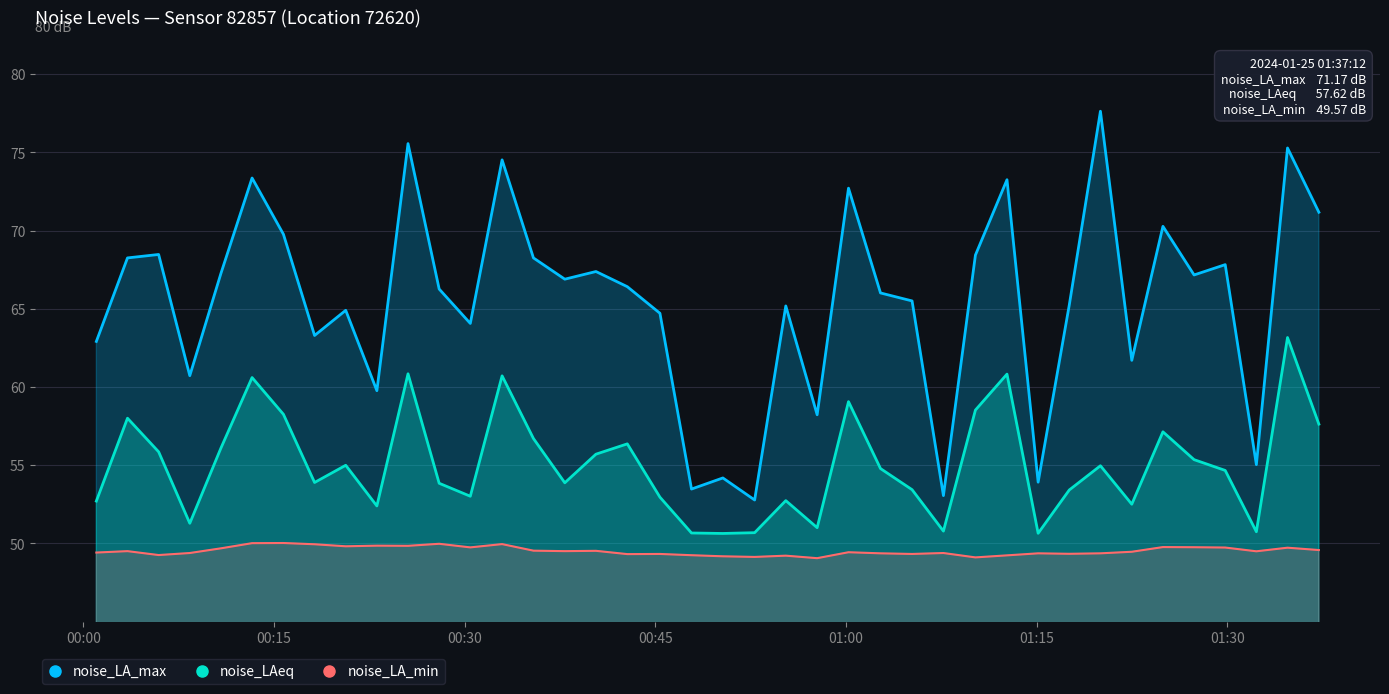

What is the maximum value for noise_LA_min?

50.0